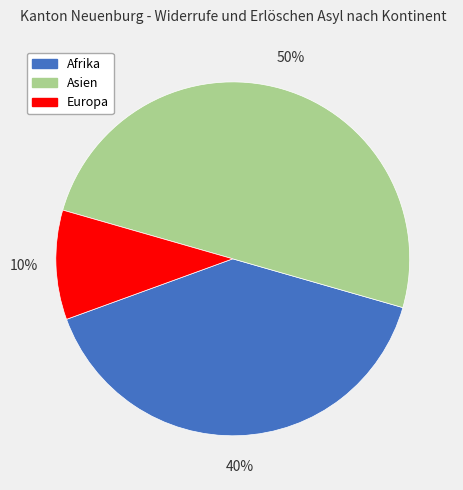

To the nearest percent, what is the average slice percentage?

33%